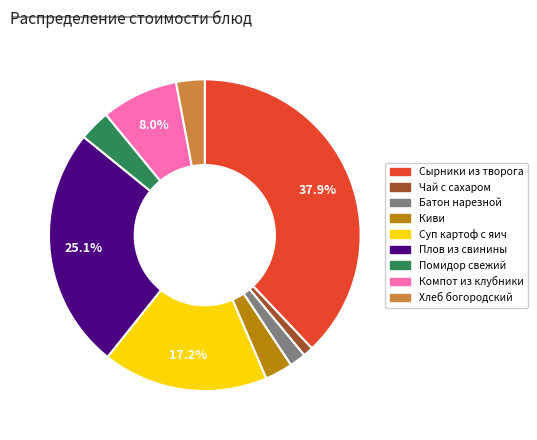

Which has a higher value, Батон нарезной or Плов из свинины?

Плов из свинины